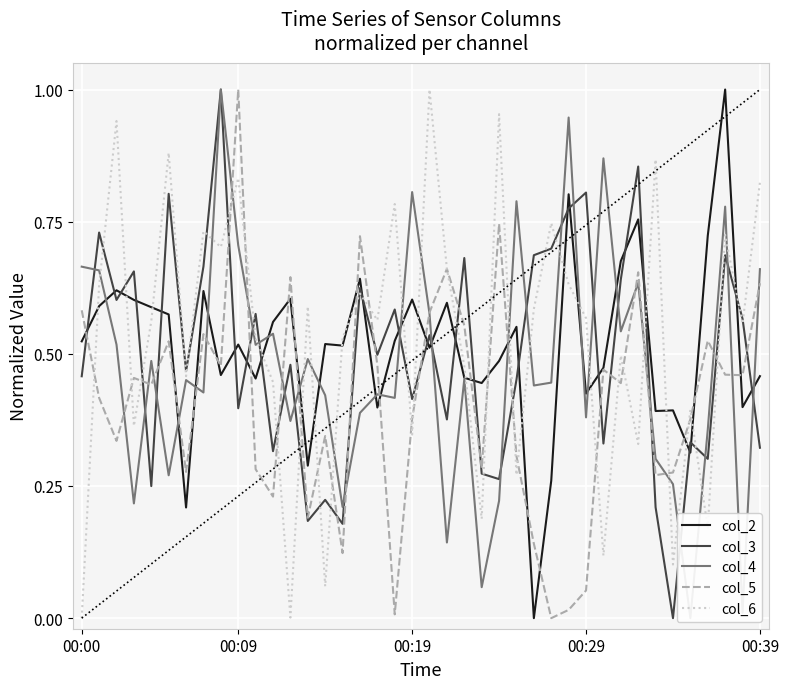

What is the value of the col_5 point at the 3rd from the left?

0.3